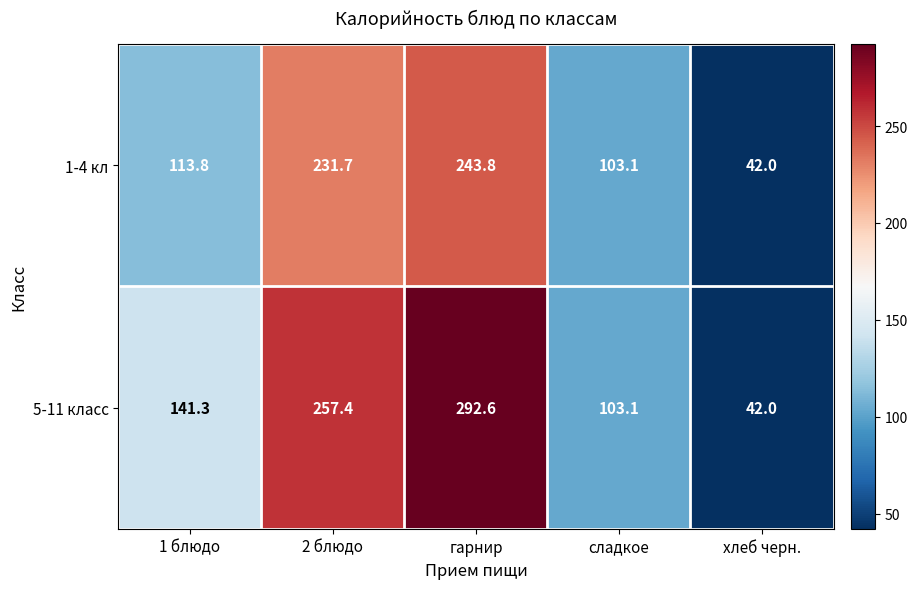

Which series has the largest total across all categories?

5-11 класс